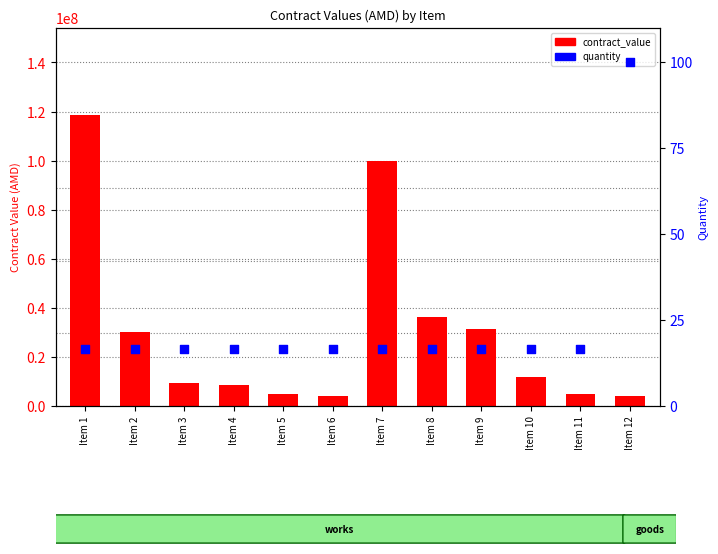

At how many categories does at least one series exceed 54179432?

2